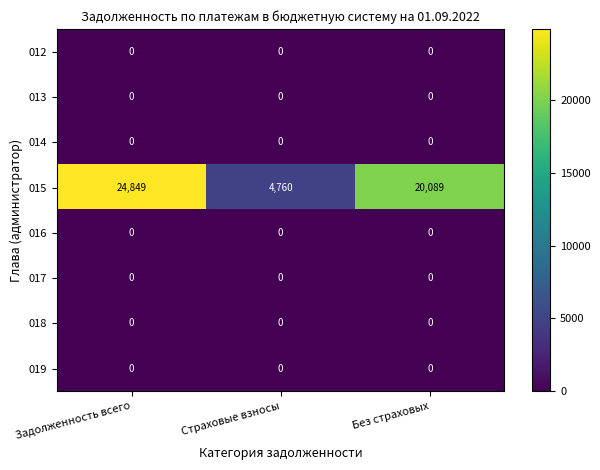

How many series are shown in this chart?

8